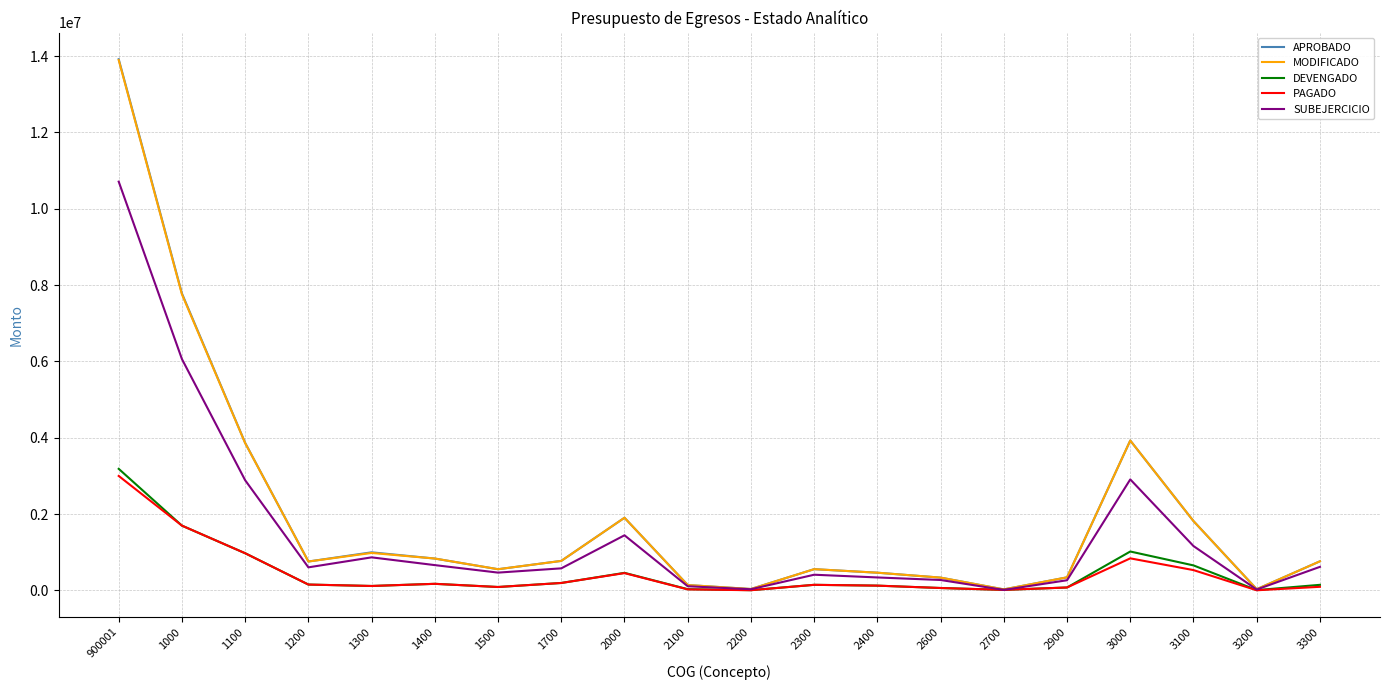

At which category is the sum across all series the highest?

900001